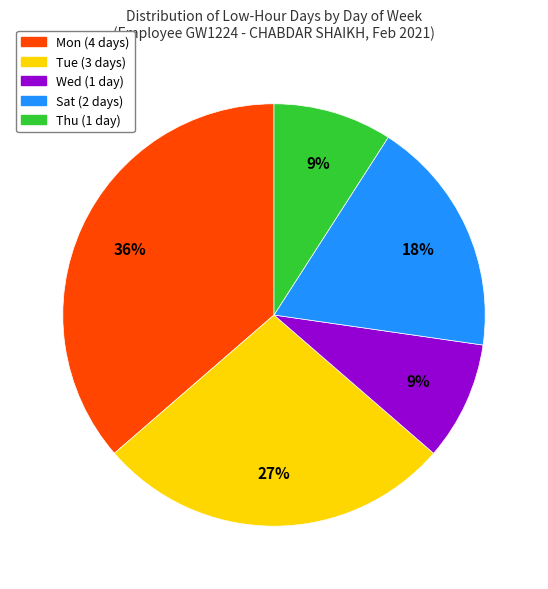

To the nearest percent, what is the difference between the largest and smallest slice percentages?

27%